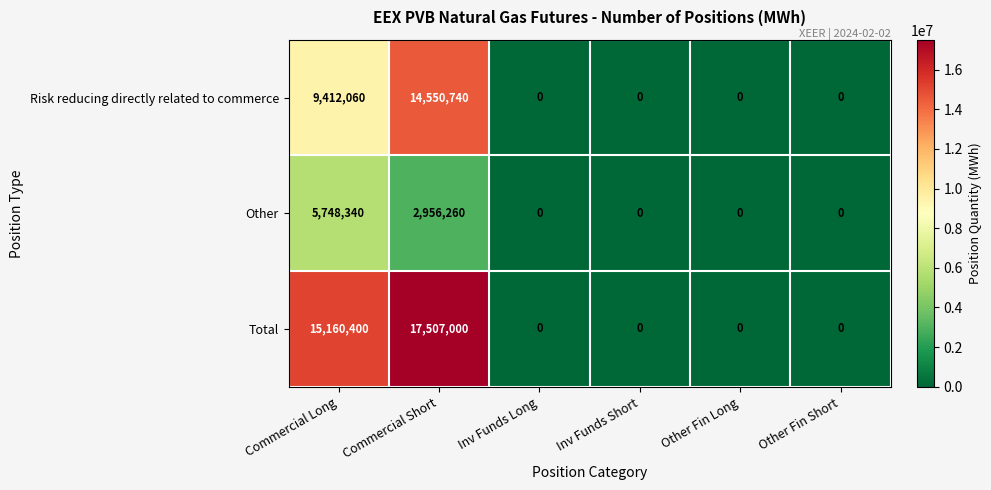

What is the greatest value displayed?

17507000